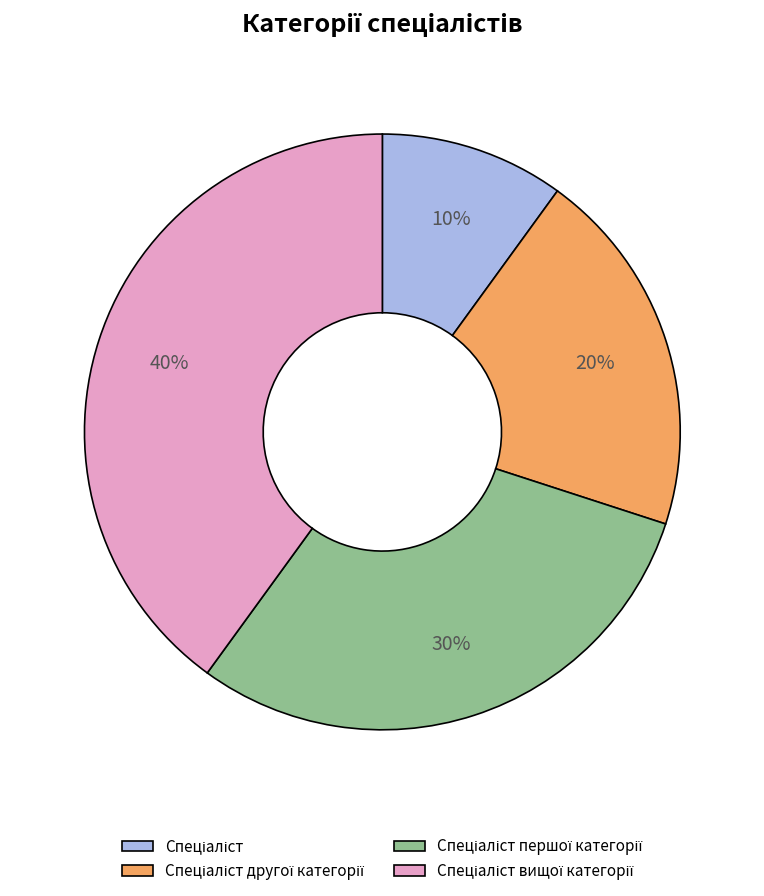

Is there a majority slice in this chart?

No